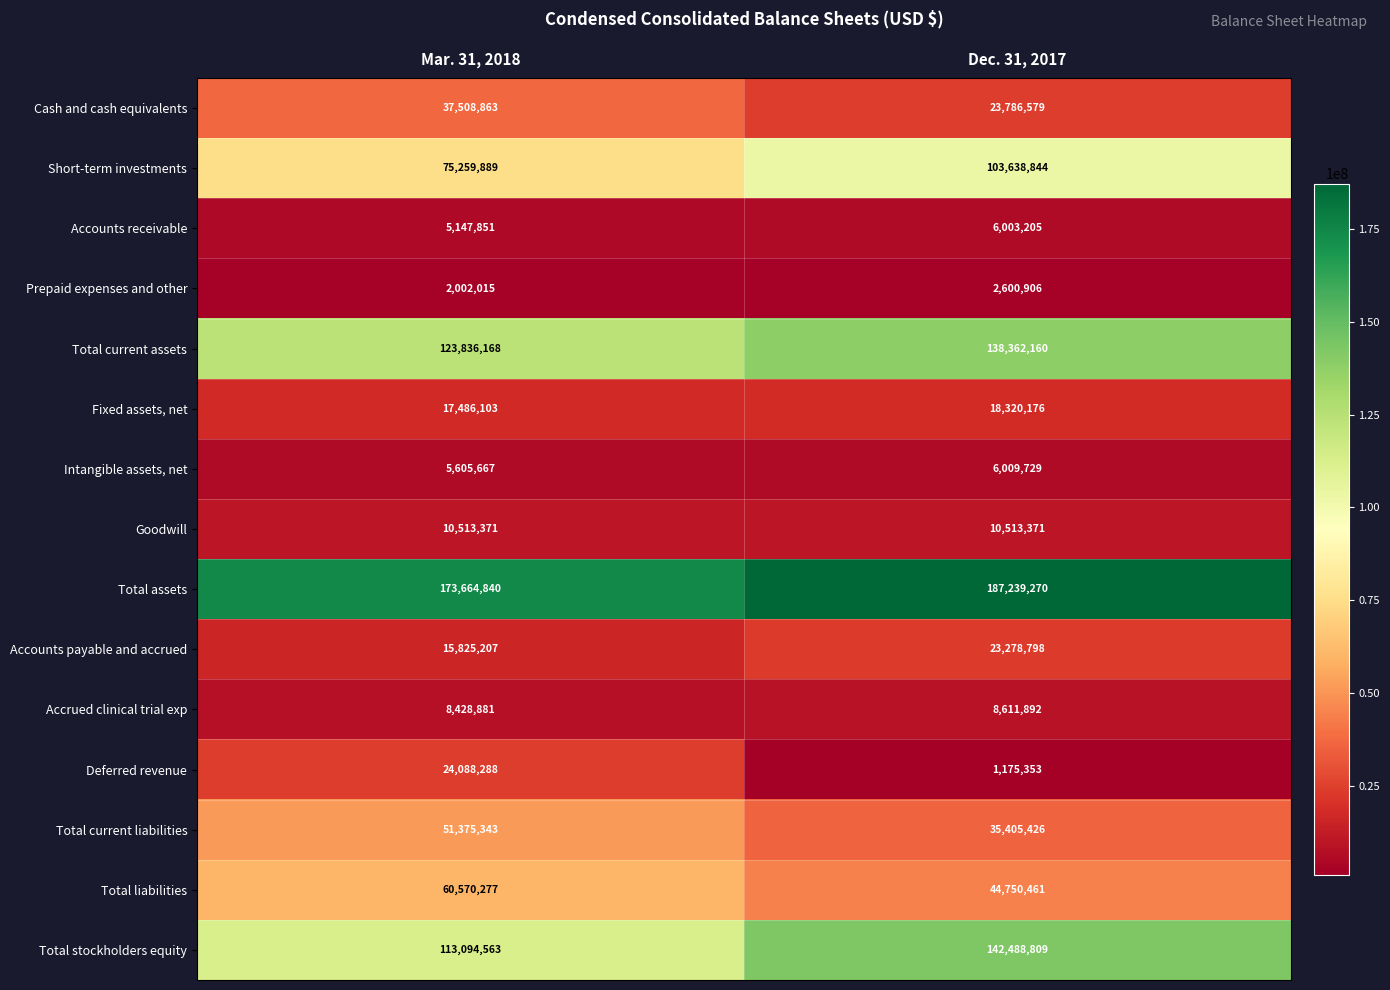

Is it true that Total assets equals 187239270 at Dec. 31, 2017?

True